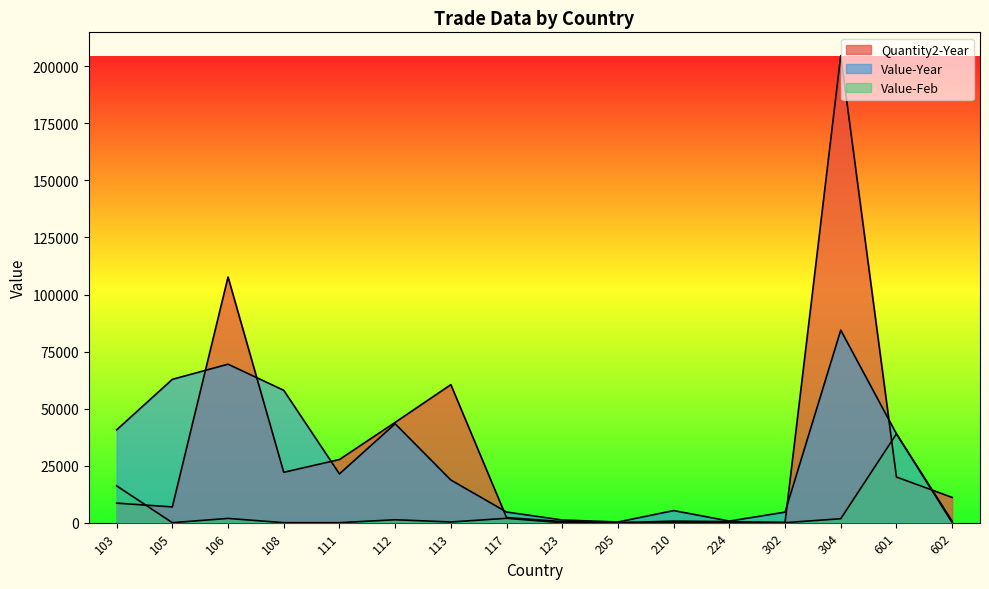

Reading left to right, list all the values displayed in this chart.

Quantity2-Year: 8565	6904	107669	22084	27683	43952	60492	2262	480	7	678	464	115	204674	20011	11076
Value-Year: 40668	62830	69458	58016	21387	43343	18706	4666	1182	300	5300	701	4616	84386	38935	651
Value-Feb: 16144	0	1869	0	0	1285	303	1910	0	0	0	0	0	1729	38935	0